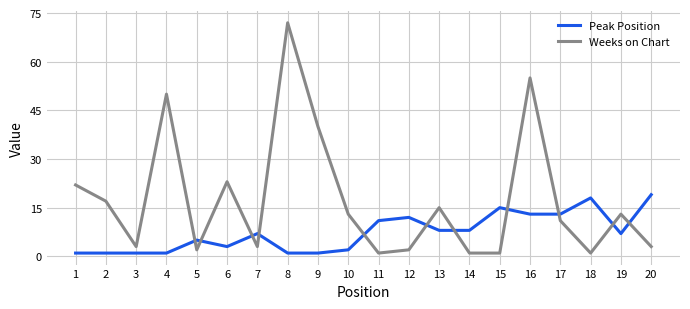

How many lines are shown in the chart?

2